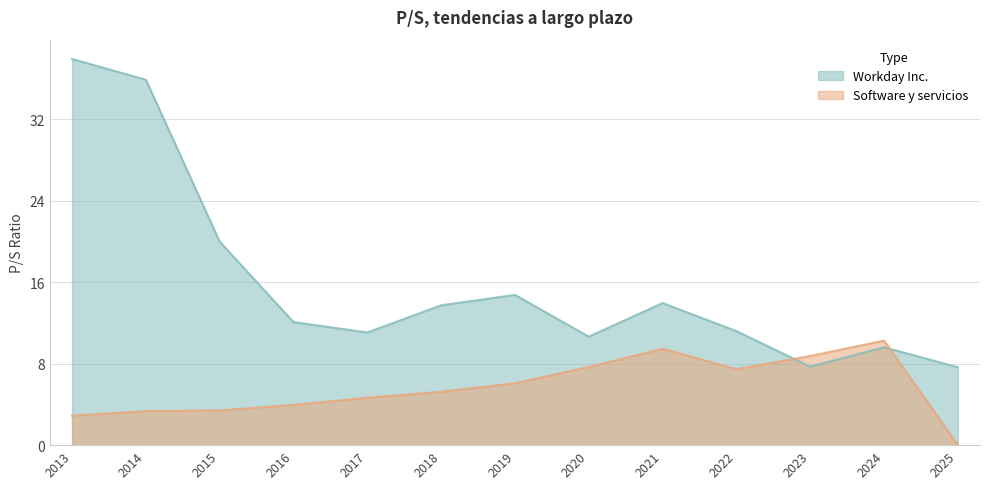

Is the value of Workday Inc. at 2015 greater than the value of Software y servicios at 2023?

Yes